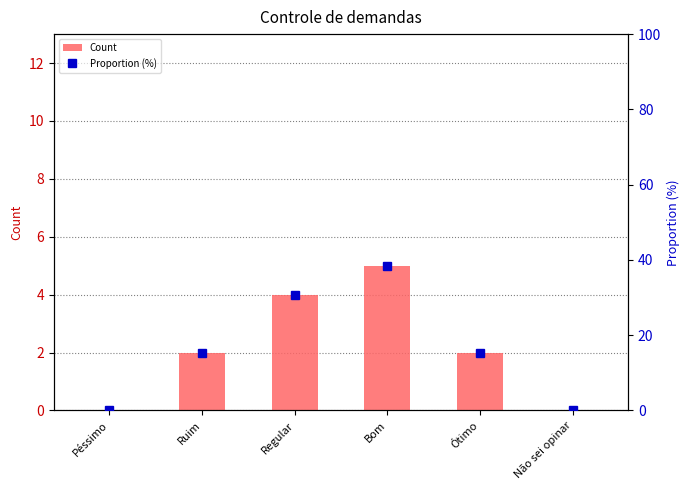

What position from the left is Bom?

4